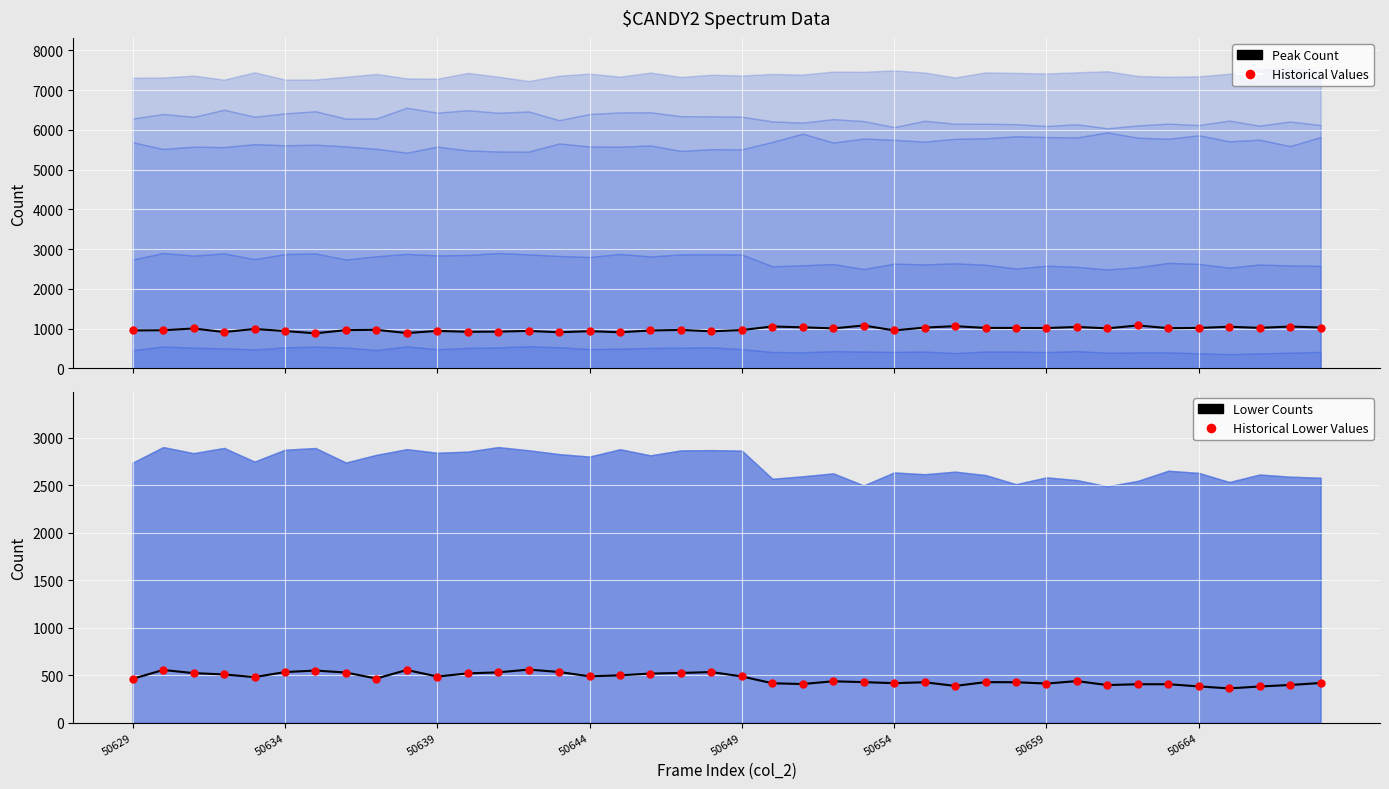

What is the total value across all series at 19?

2932